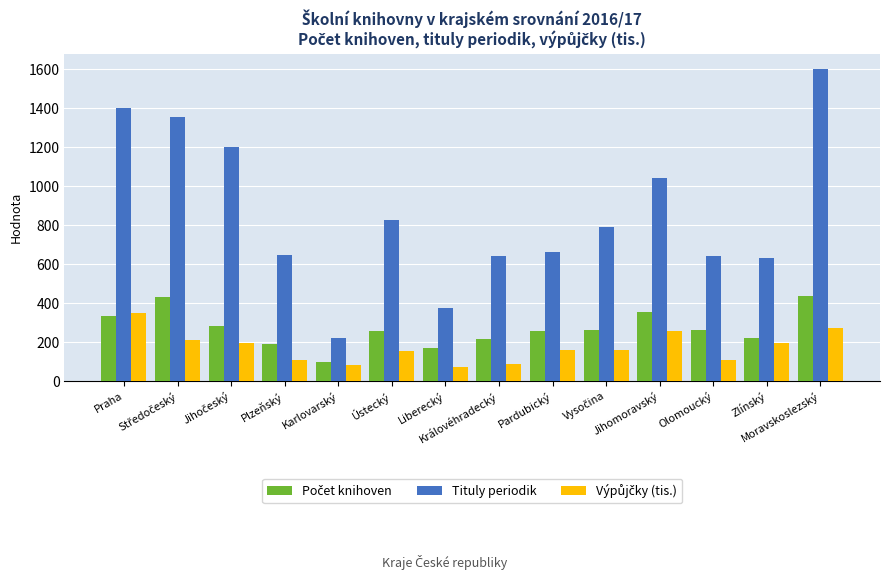

What is the greatest value displayed?

1599.0